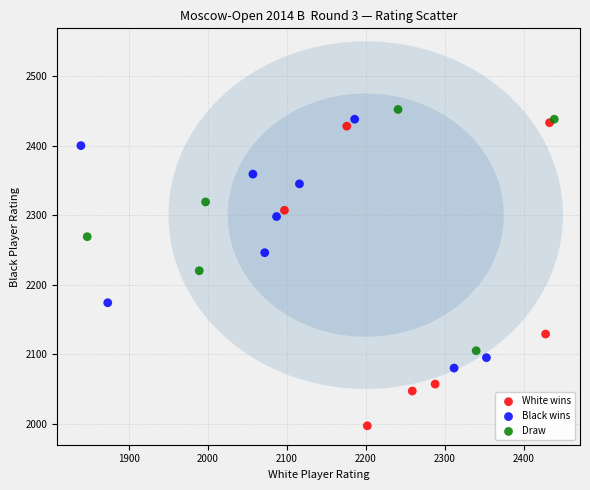

Which series contains the lowest Y value?

White wins